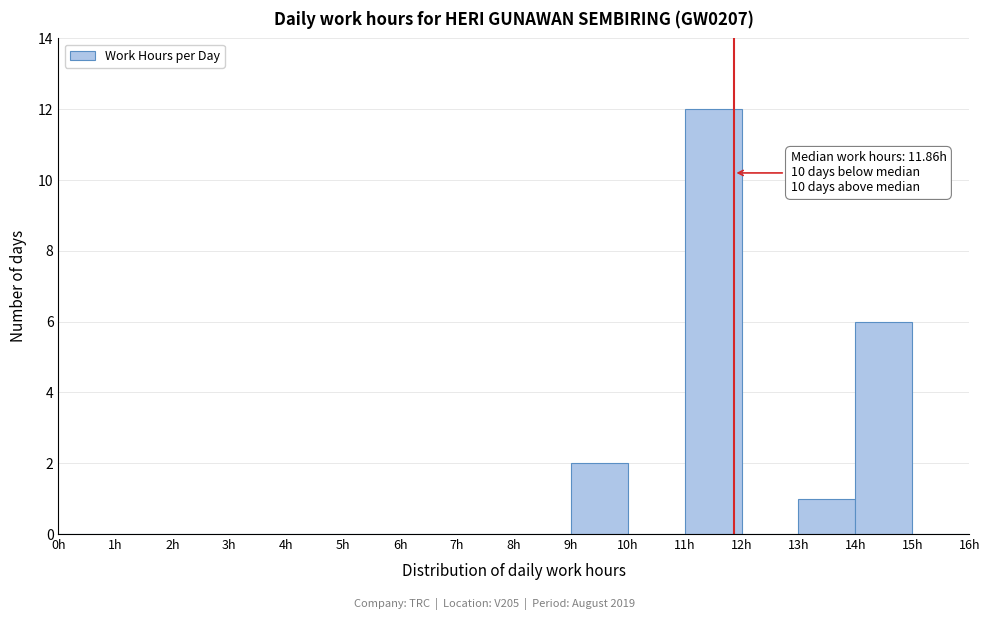

Over which range of the x-axis is the bar tallest?

11 to 12